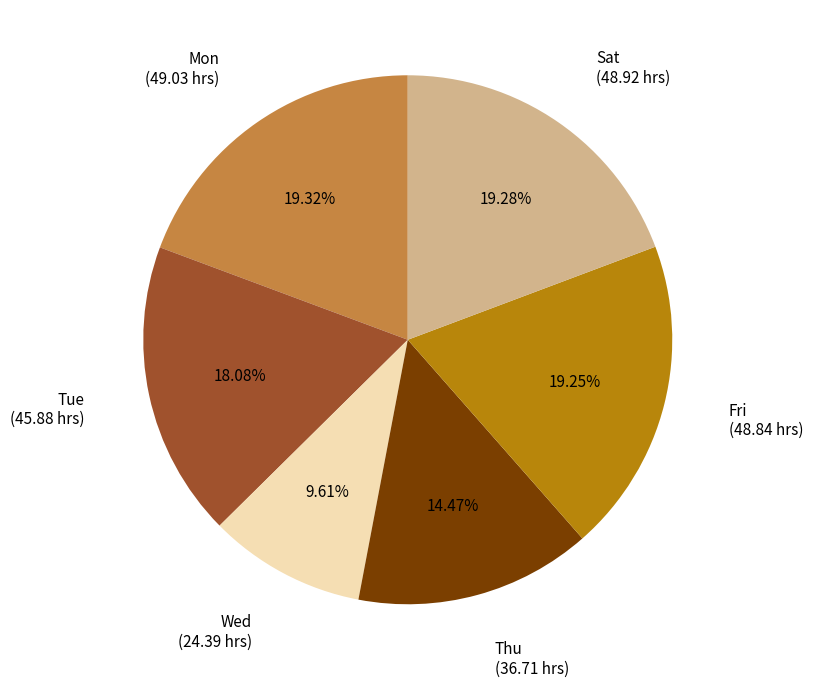

Does any single category account for the majority?

No